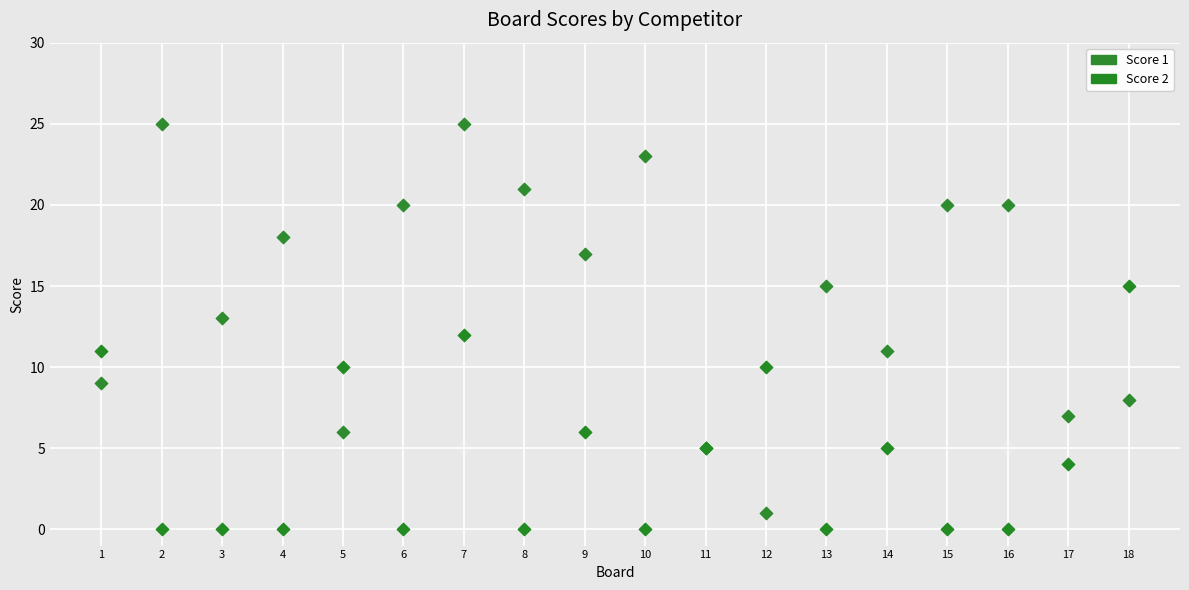

Which series reaches the maximum Y coordinate?

Score 1